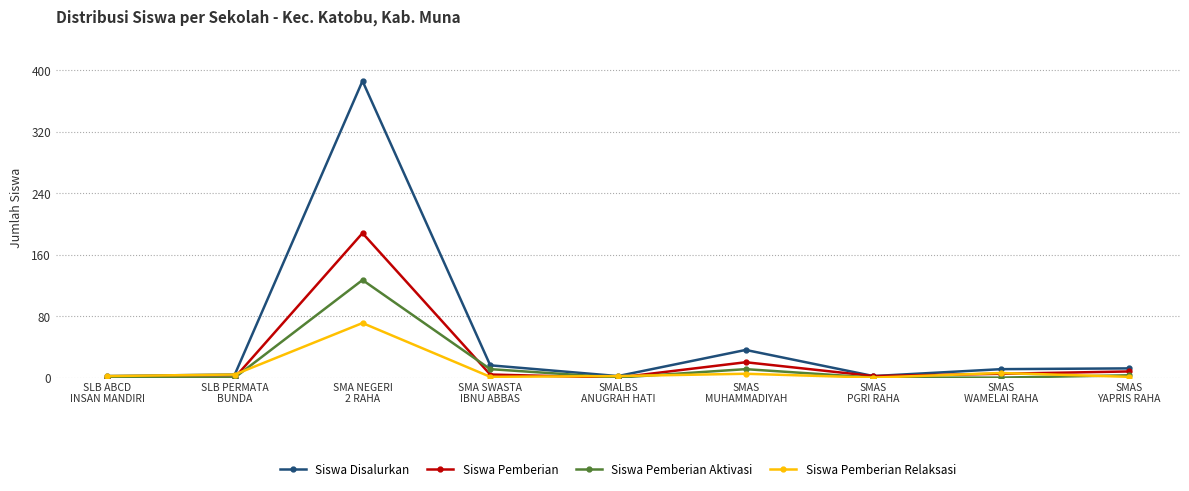

Does the chart have visible grid lines?

Yes